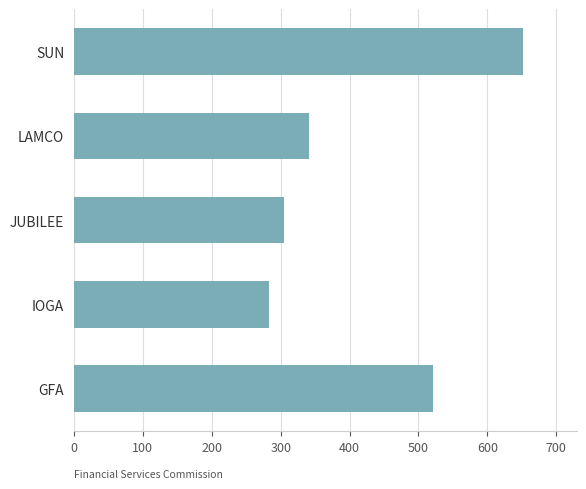

Rank the categories by value from lowest to highest.

IOGA, JUBILEE, LAMCO, GFA, SUN